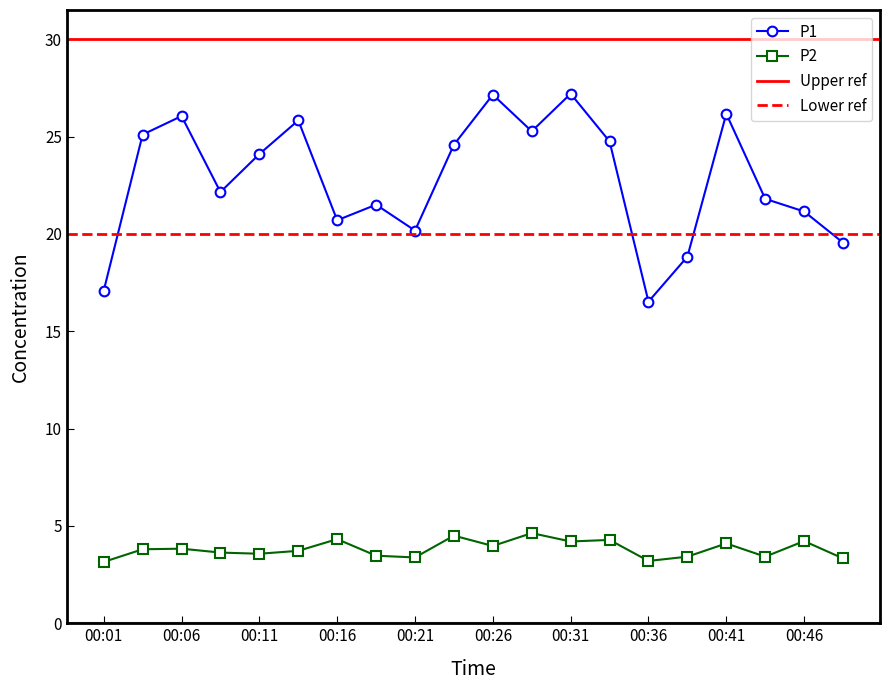

Reading right to left, what are all the values shown in this chart?

P1: 00:48=19.6	00:46=21.1	00:43=21.8	00:41=26.2	00:38=18.8	00:36=16.5	00:33=24.8	00:31=27.2	00:28=25.3	00:26=27.1	00:23=24.6	00:21=20.2	00:19=21.5	00:16=20.7	00:14=25.8	00:11=24.1	00:09=22.1	00:06=26.1	00:04=25.1	00:01=17.1
P2: 00:48=3.3	00:46=4.2	00:43=3.4	00:41=4.1	00:38=3.4	00:36=3.2	00:33=4.3	00:31=4.2	00:28=4.6	00:26=4.0	00:23=4.5	00:21=3.4	00:19=3.5	00:16=4.3	00:14=3.7	00:11=3.6	00:09=3.6	00:06=3.8	00:04=3.8	00:01=3.1